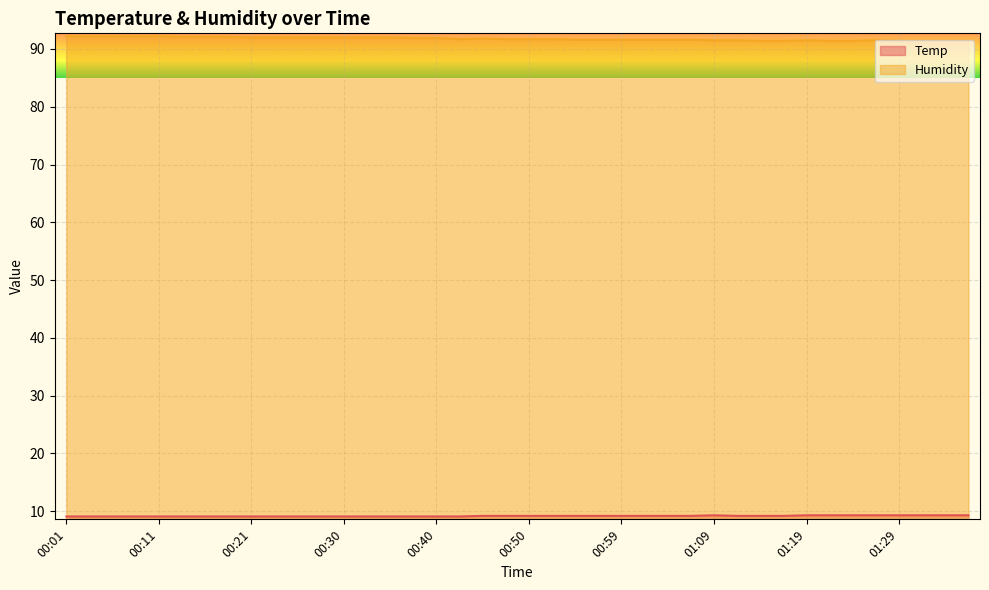

How many lines are shown in the chart?

2